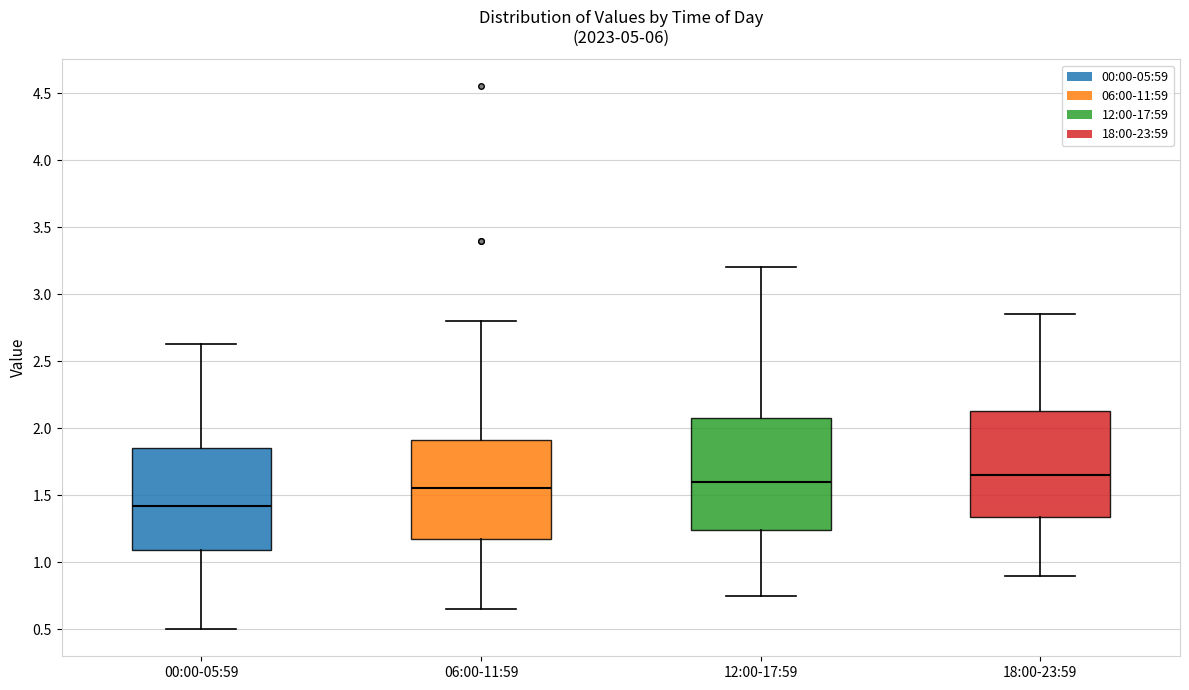

Where does the lower whisker of the box for 00:00-05:59 end on the y-axis? The values are not printed on the chart, so give them approximately, as read against the axis.

0.50